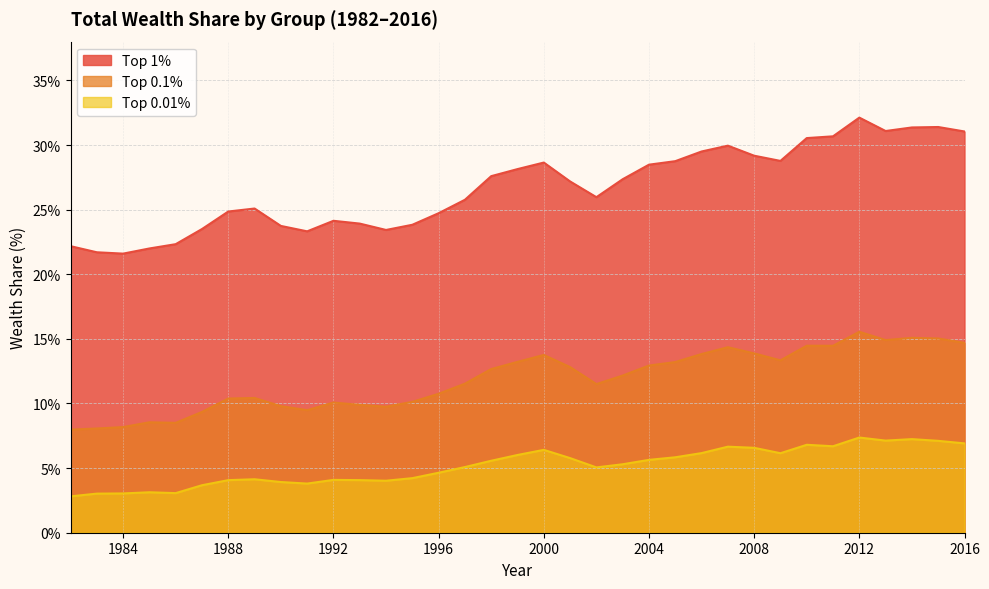

In Top 0.01%, how many points are lower than both neighbors (excluding endpoints)?

7